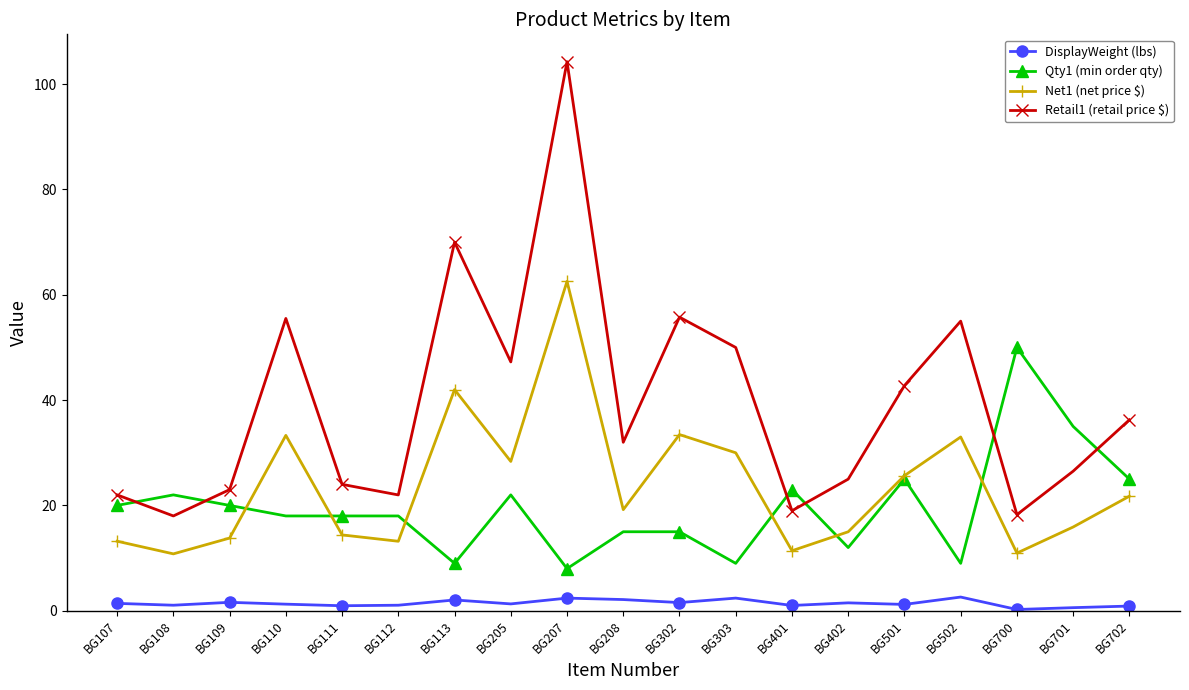

True or false: Retail1 (retail price $) and DisplayWeight (lbs) intersect in this chart.

False